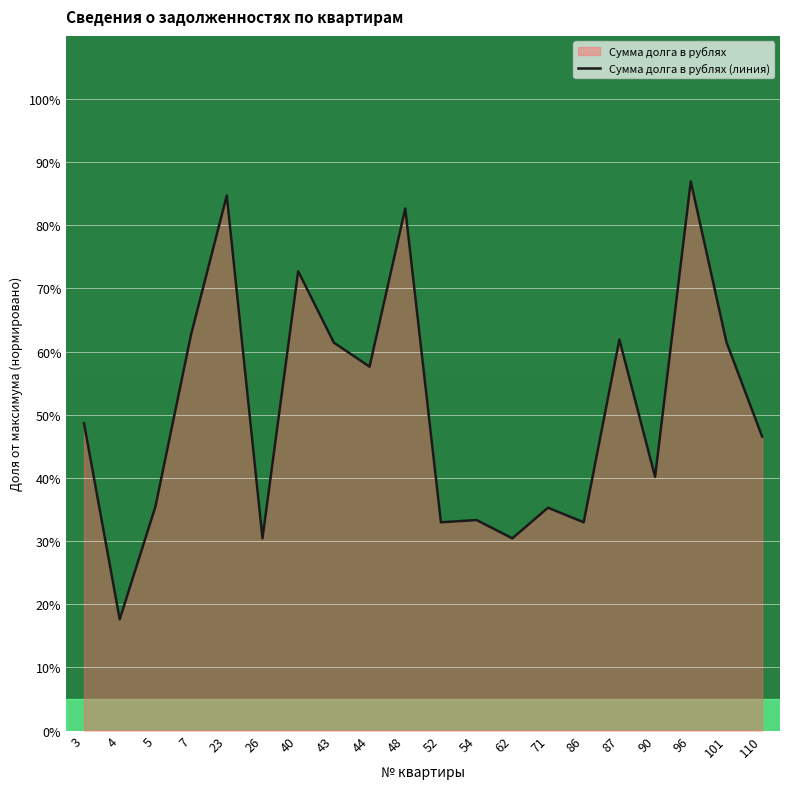

Reading right to left, list all the values displayed in this chart.

46.5	61.5	87.0	40.2	61.9	33.0	35.3	30.4	33.3	33.0	82.7	57.6	61.4	72.7	30.4	84.7	62.7	35.5	17.6	48.6